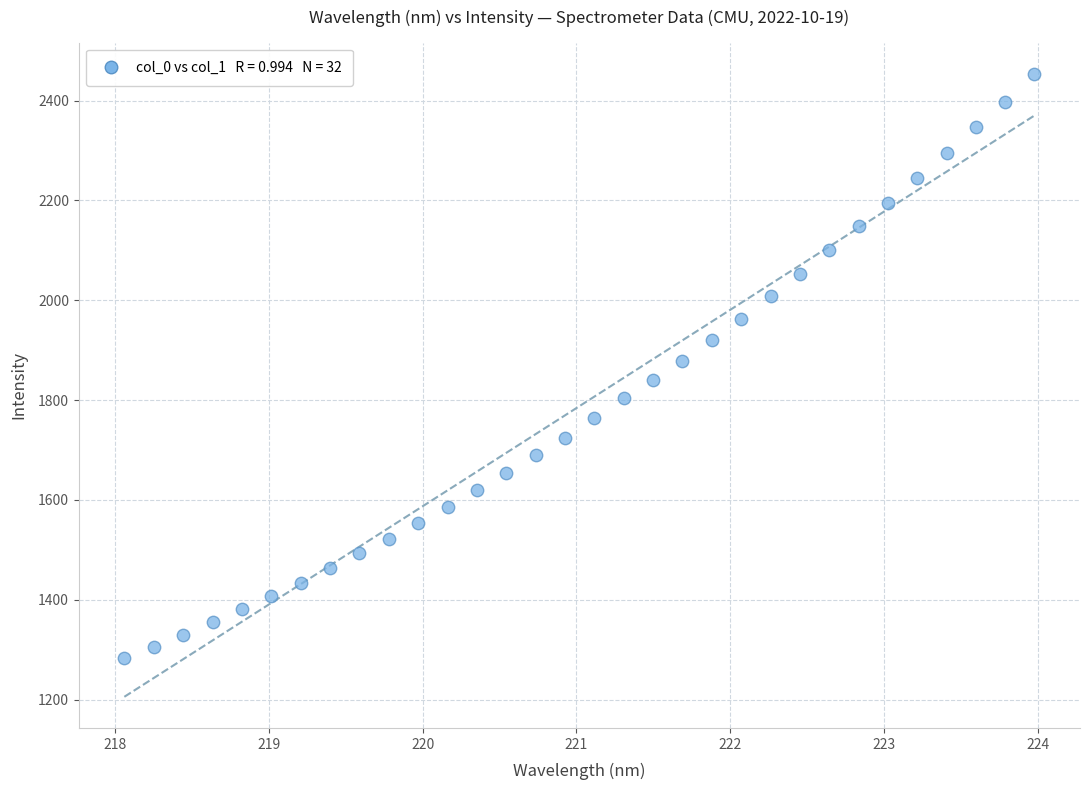

What is the range of X values (max minus min)?

5.9